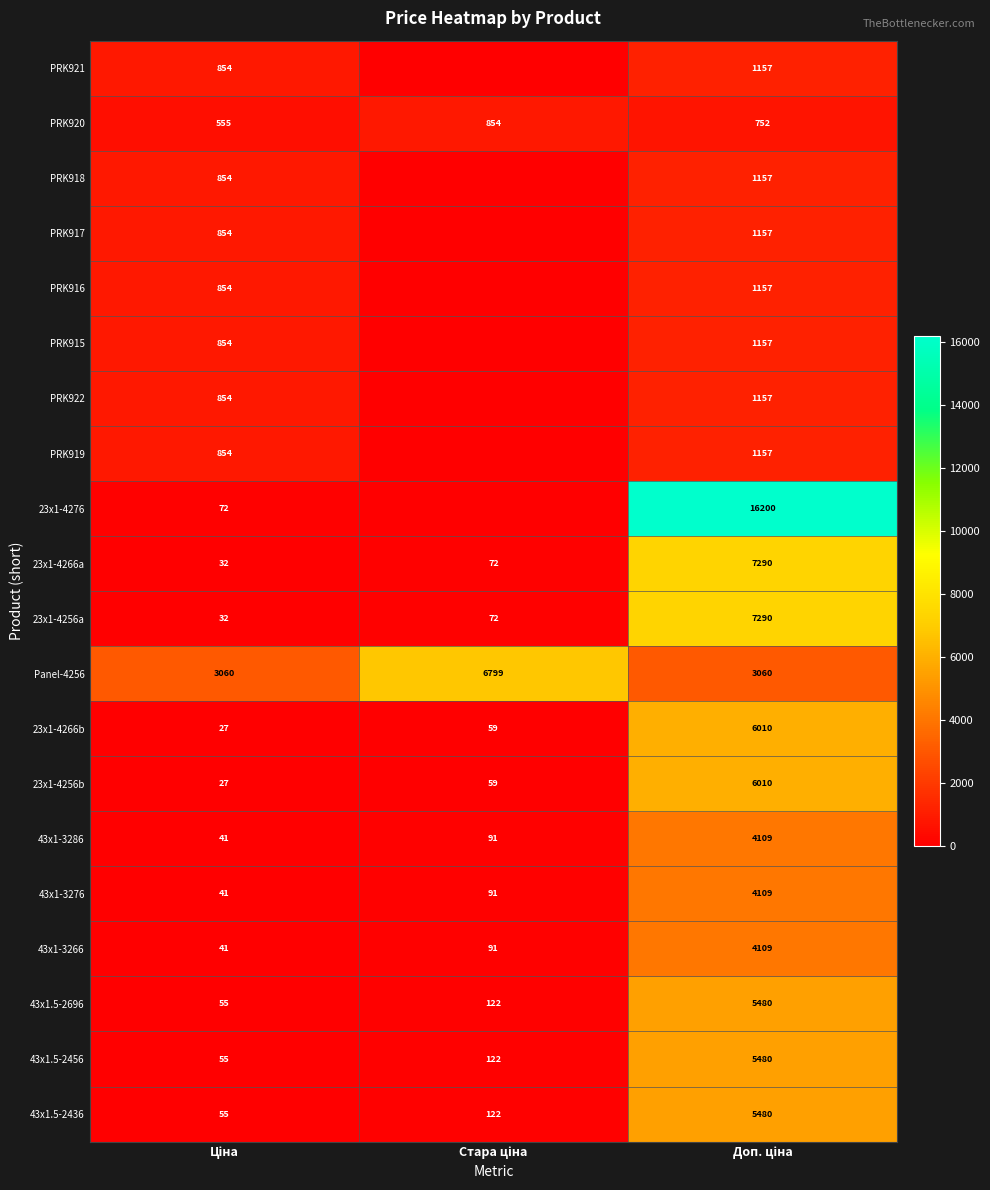

How many data points in 43x1-3266 are less than 91?

1